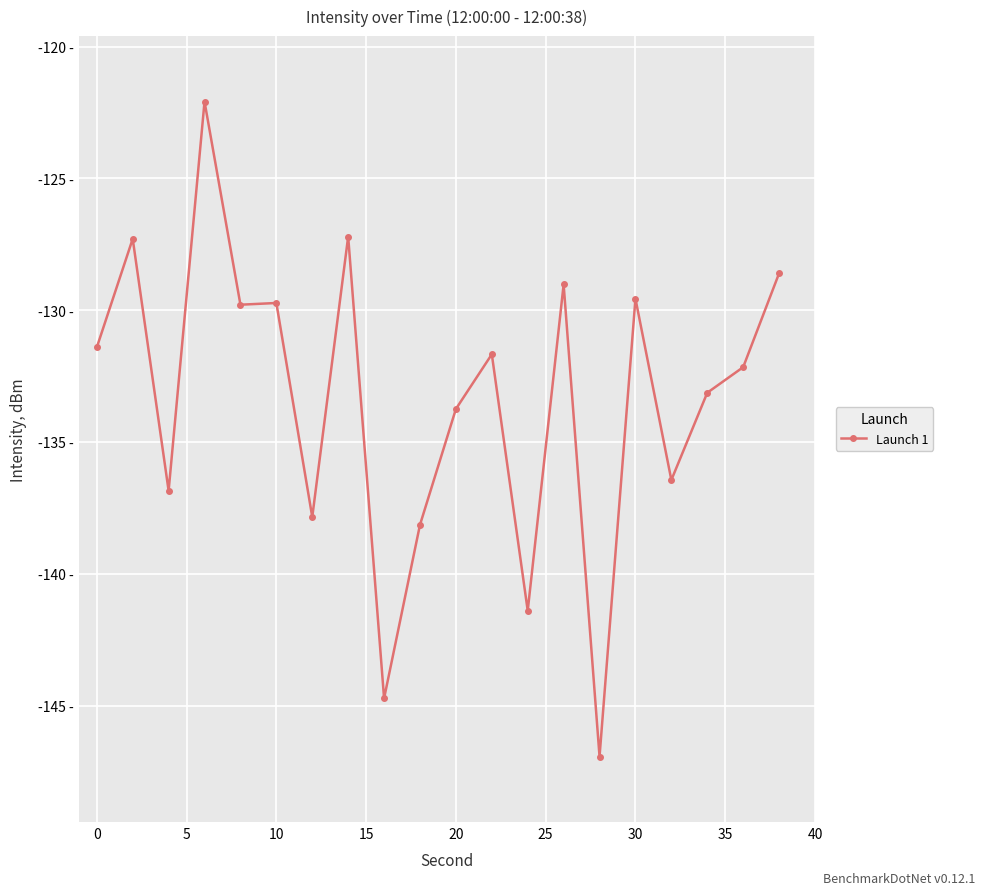

Is this an area chart (filled region under the line)?

No